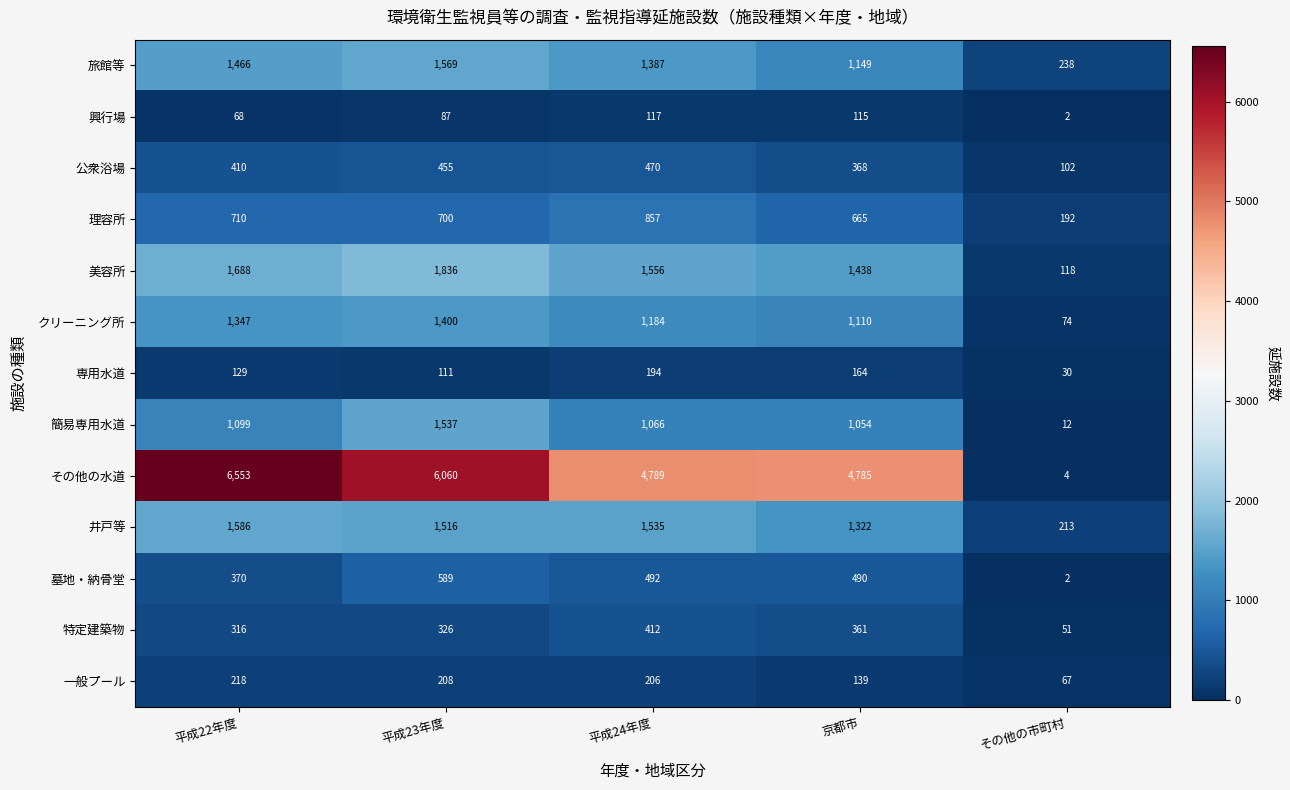

What is the spread (max minus min) of values at 平成24年度?

4672